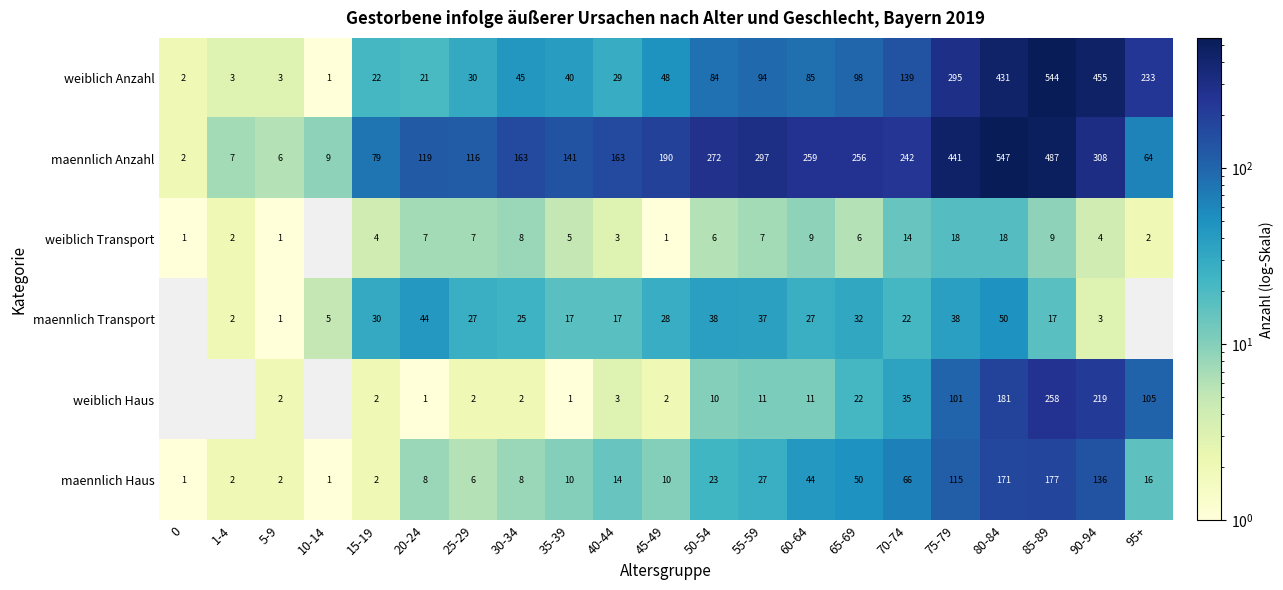

What is the difference between the second highest and second lowest values in the weiblich Anzahl series?

453